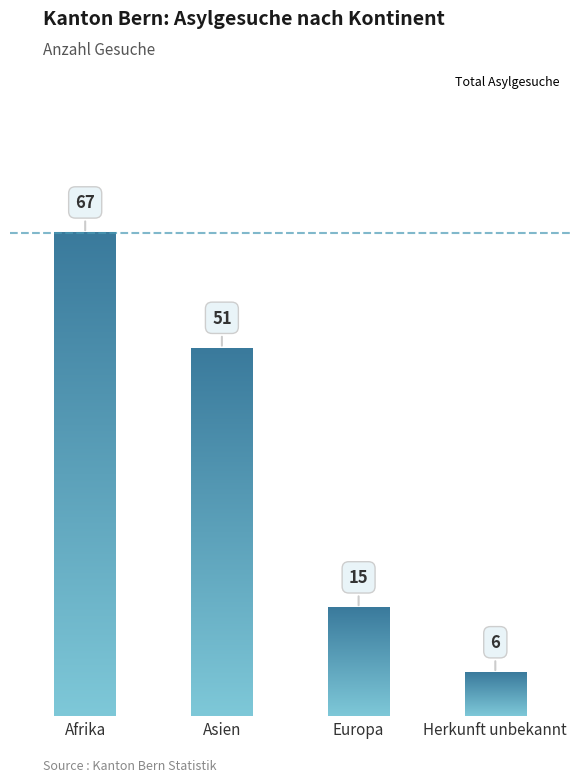

Are the bars horizontal?

No